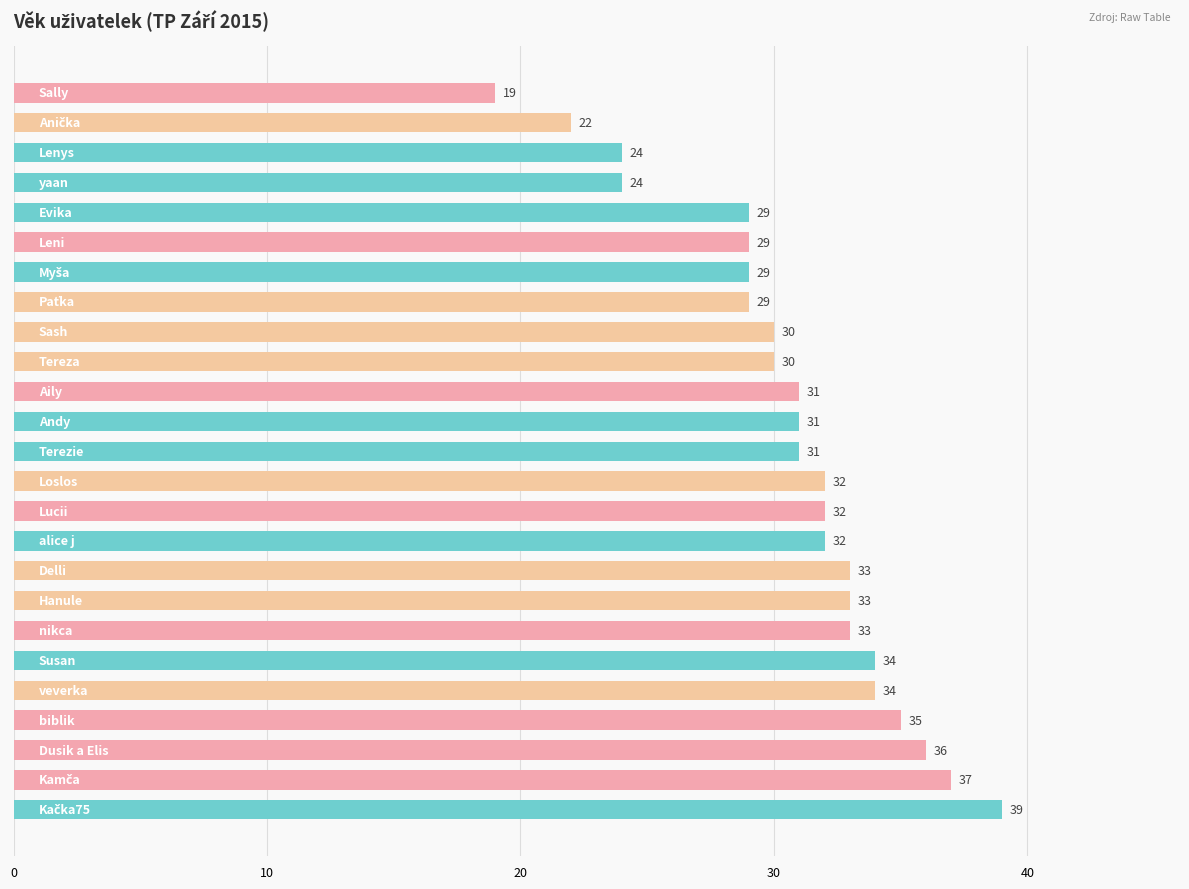

What is the sum of all values?

768